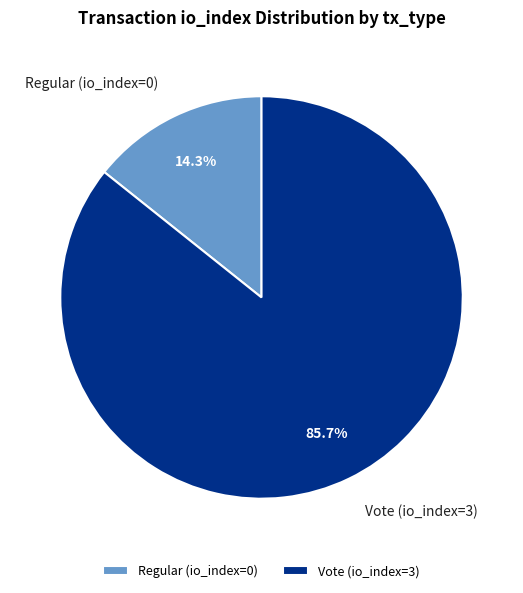

To the nearest percent, what is the average slice percentage?

50%